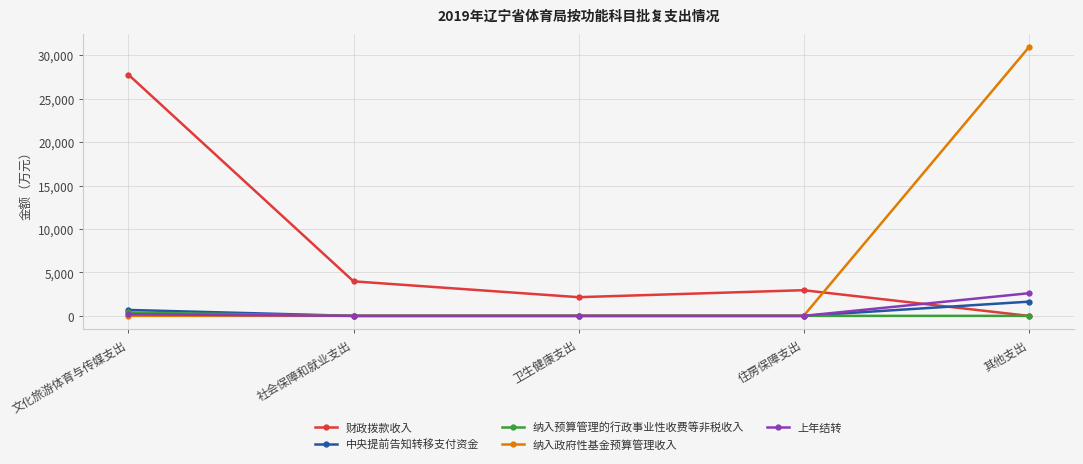

Which series has the largest range (max minus min)?

纳入政府性基金预算管理收入